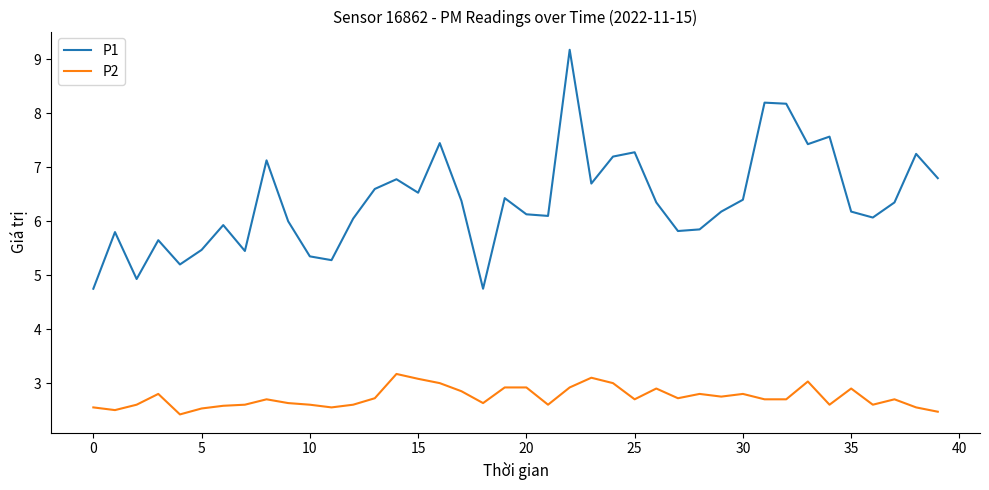

What is the minimum value for P1?

4.8